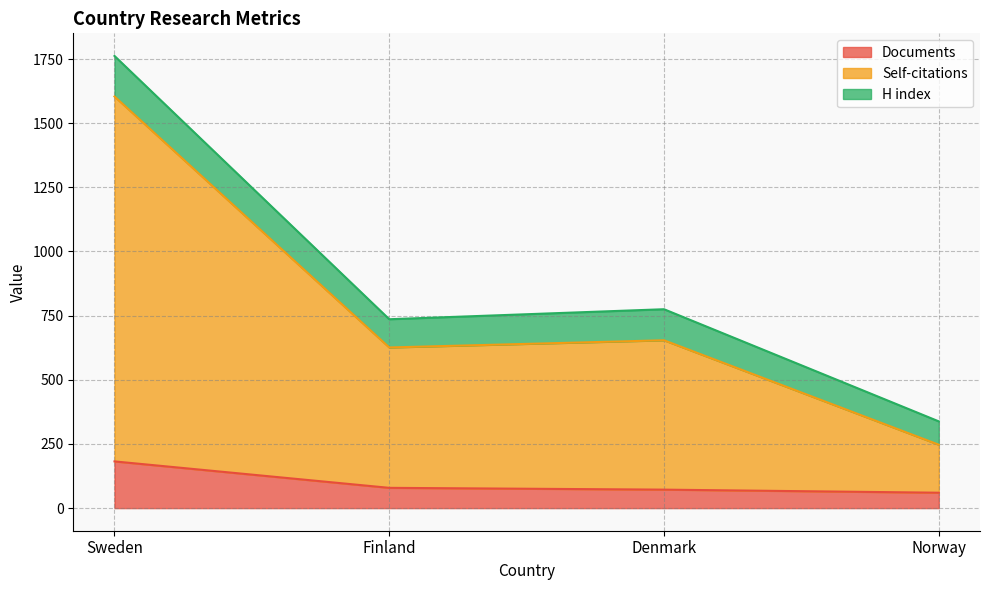

Where does the H index series first go above 654?

Sweden